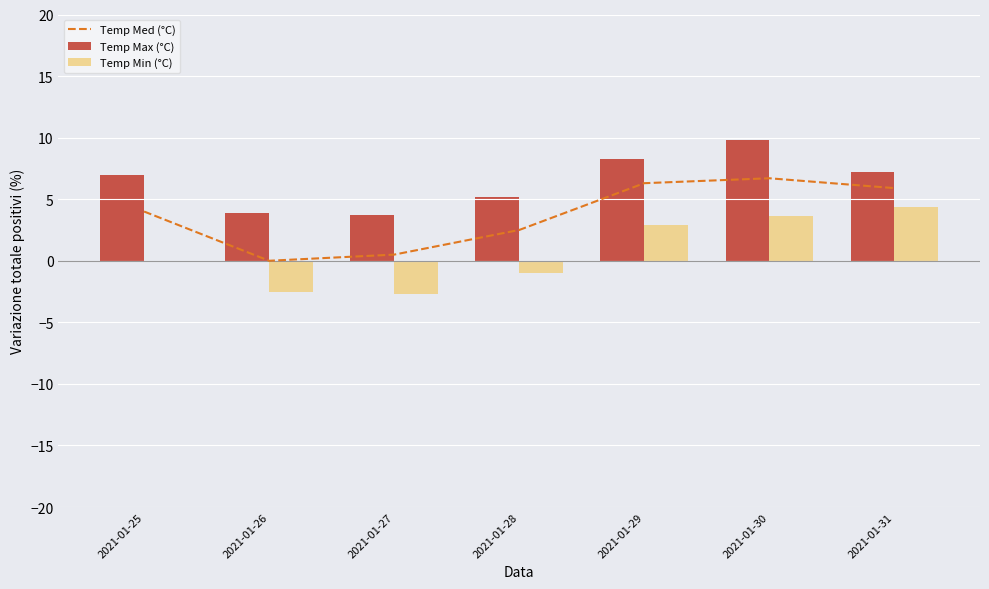

Reading right to left, extract all data points from this chart.

Temp Med (°C): 5.9	6.7	6.3	2.5	0.5	0.0	4.0
Temp Max (°C): 7.2	9.8	8.3	5.2	3.7	3.9	7.0
Temp Min (°C): 4.4	3.6	2.9	-1.0	-2.7	-2.5	-0.1